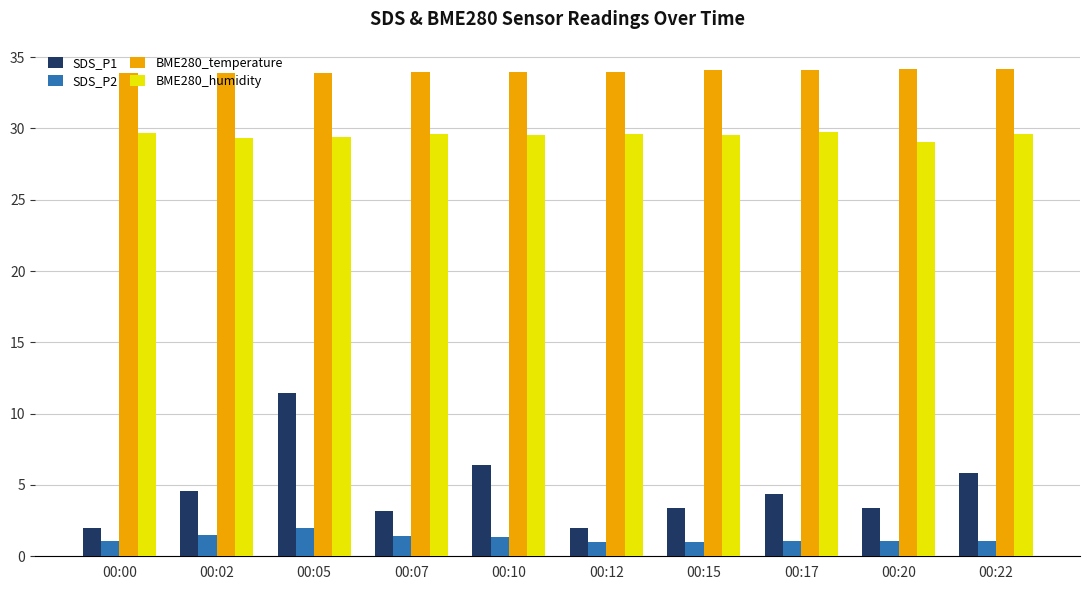

What is the smallest value displayed?

1.0